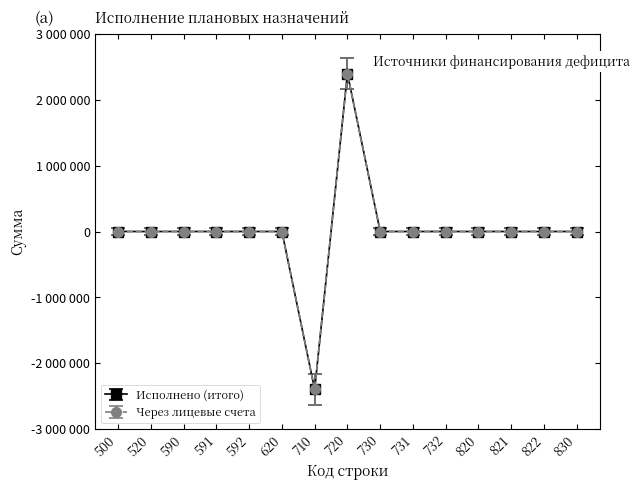

Is it true that Исполнено (итого) equals 2182427 at 730?

False